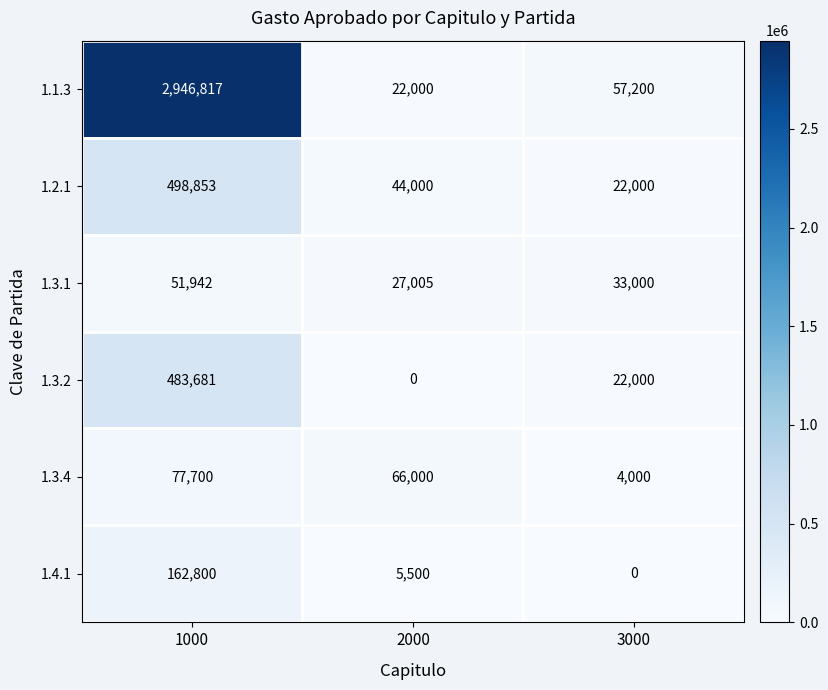

What is the sum of the 1.2.1 values at 3000 and 2000?

66000